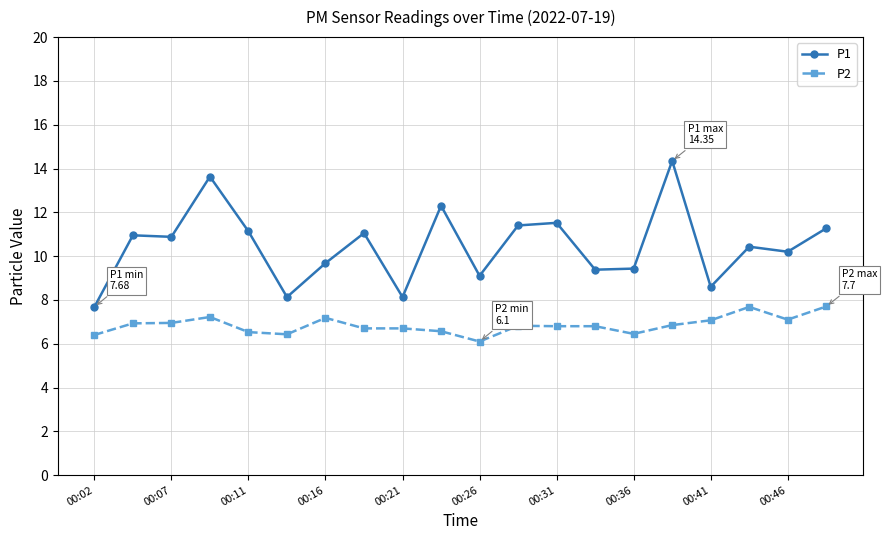

What is the difference between the maximum and minimum values in the P2 series?

1.6